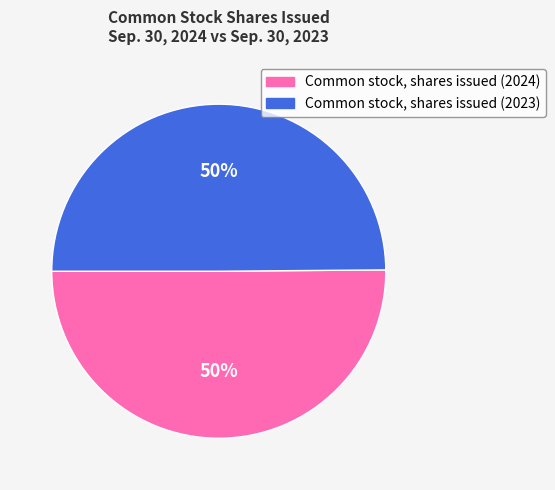

How many segments does this pie chart have?

2